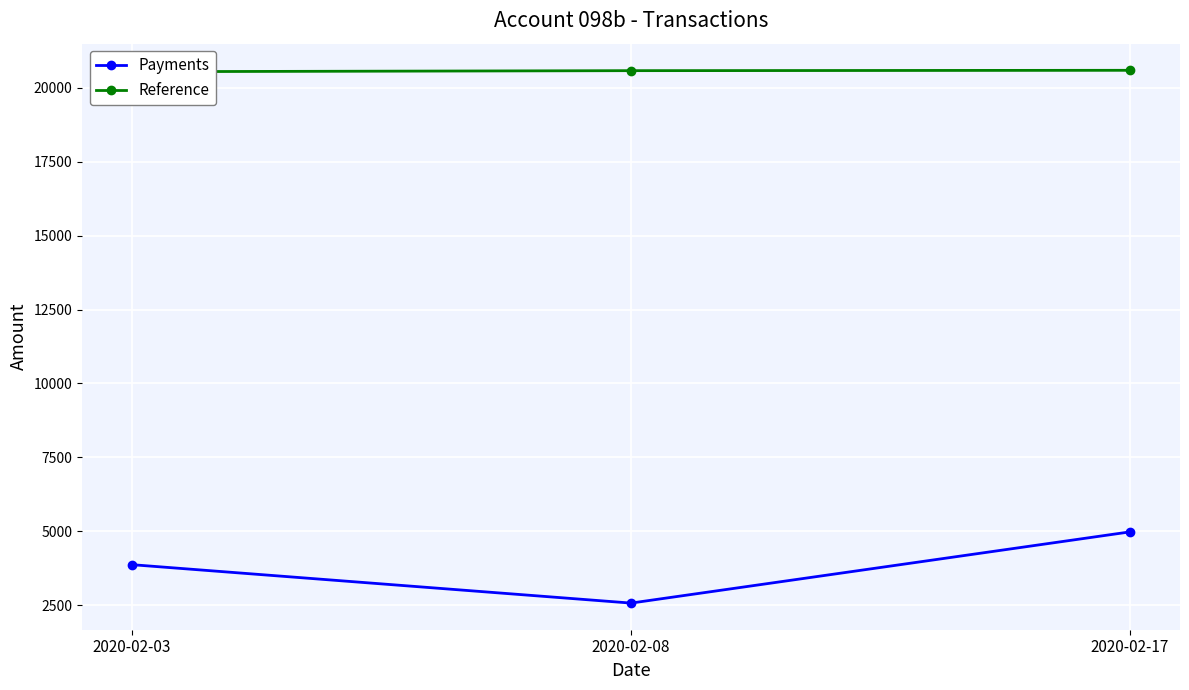

What is the difference between the highest and lowest values at 2020-02-08?

18007.3